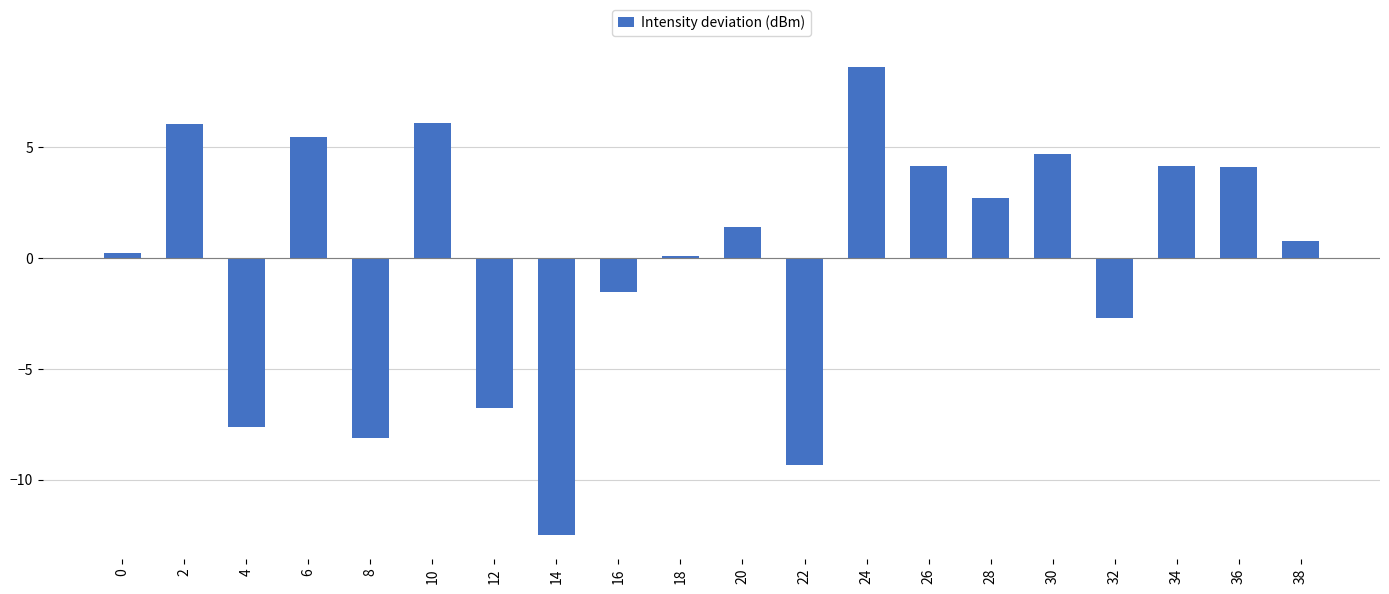

True or false: the data shows -6.8 at 12.

True